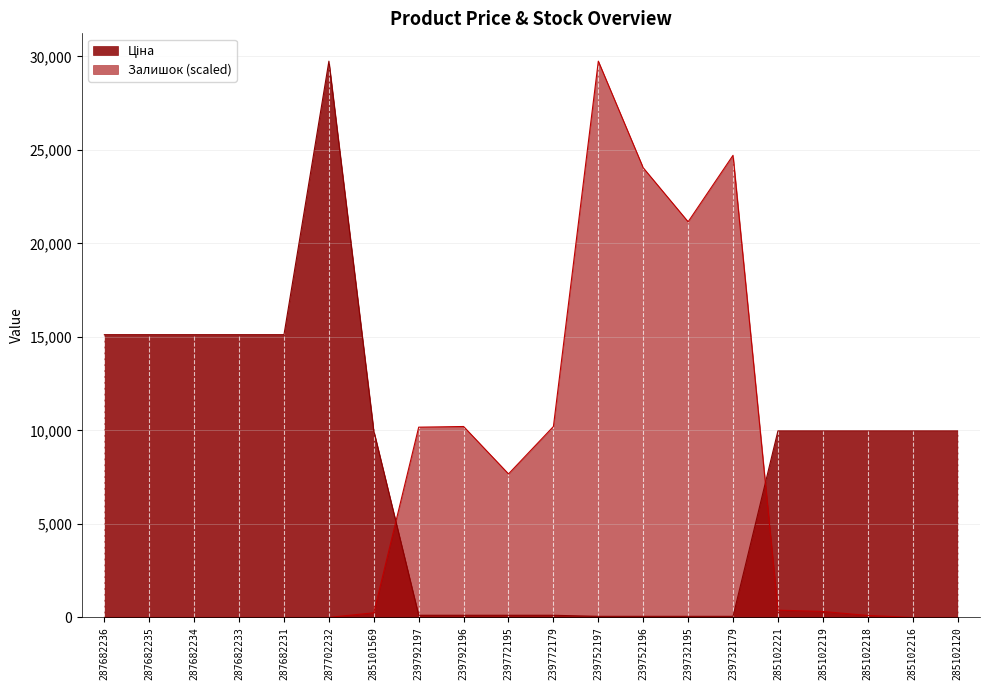

How many data points in Ціна are less than 9974?

8